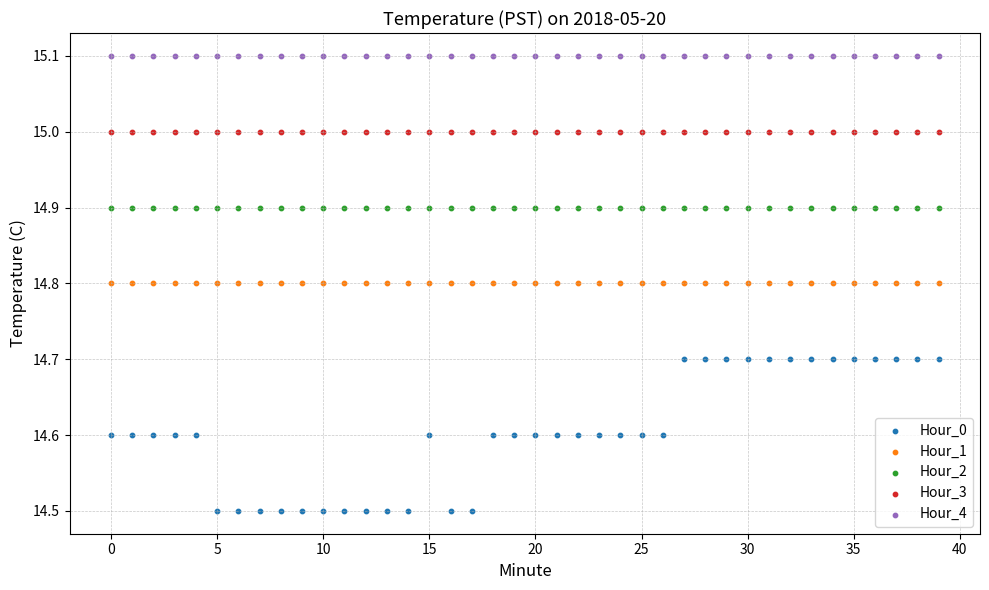

Which series contains the highest Y value?

Hour_4